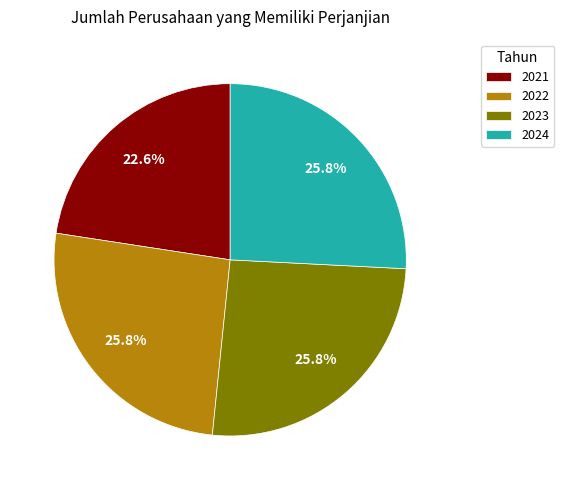

Approximately how many times larger is the value at 2024 compared to 2022?

1.0